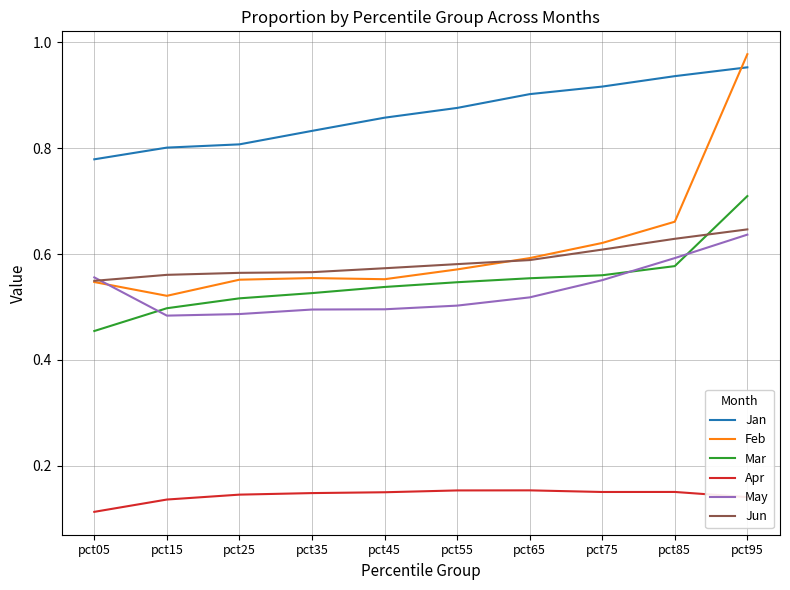

True or false: Mar and Apr cross at least once.

False